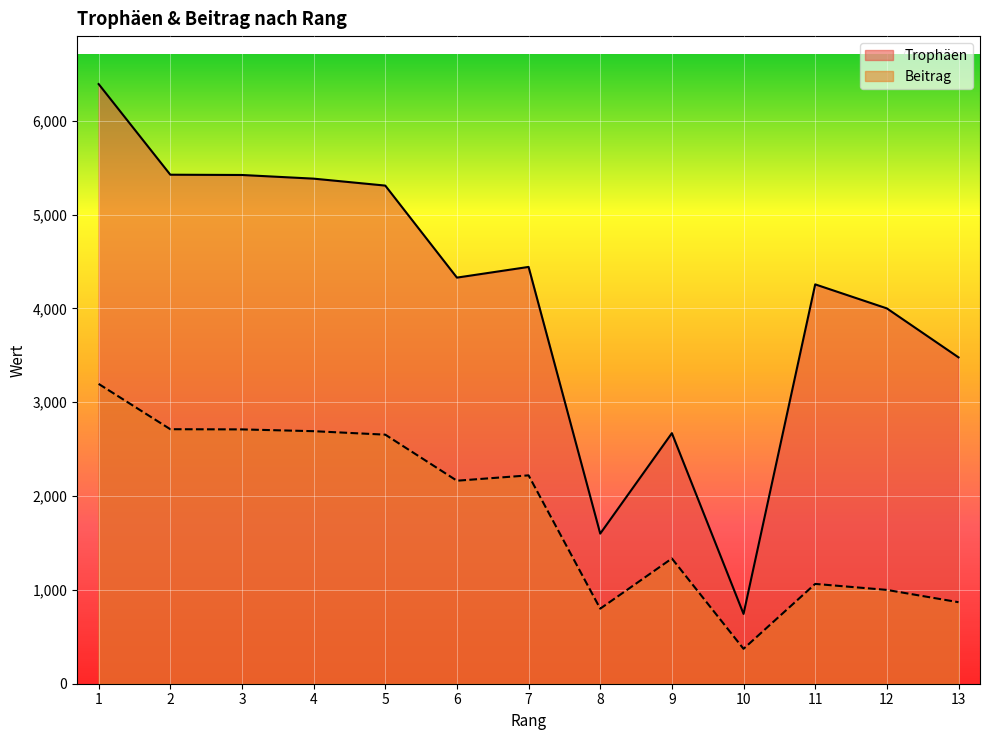

True or false: Trophäen and Beitrag cross at least once.

False